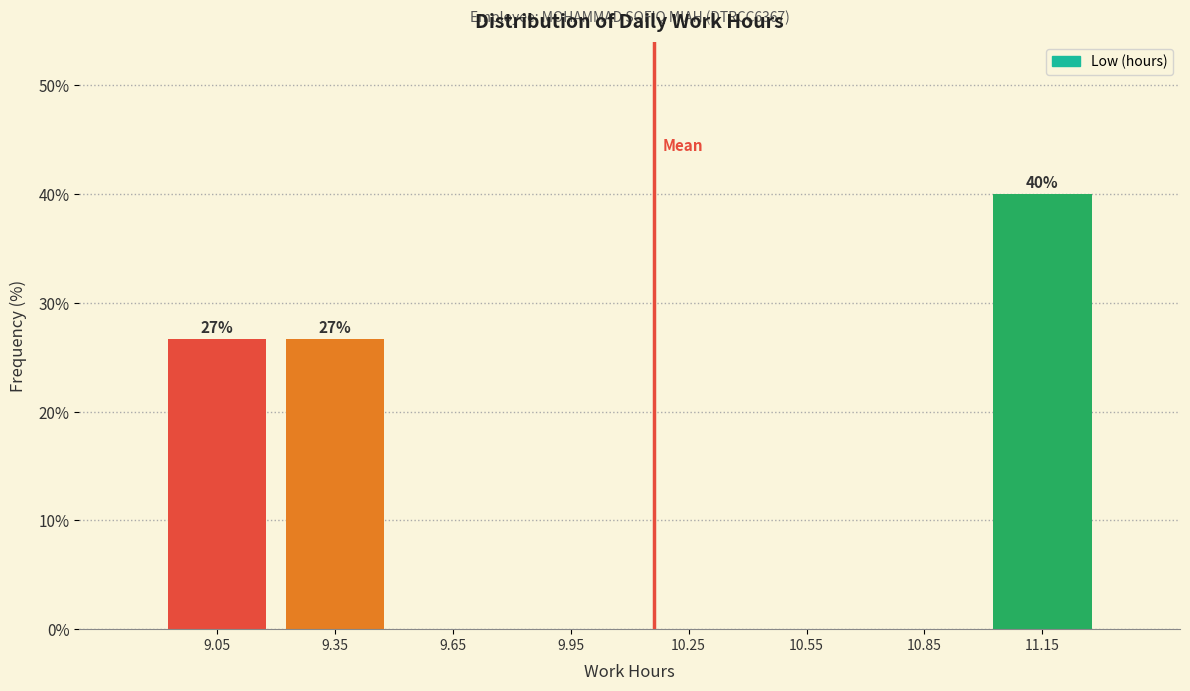

Over which range of the x-axis is the bar tallest?

11.0 to 11.3